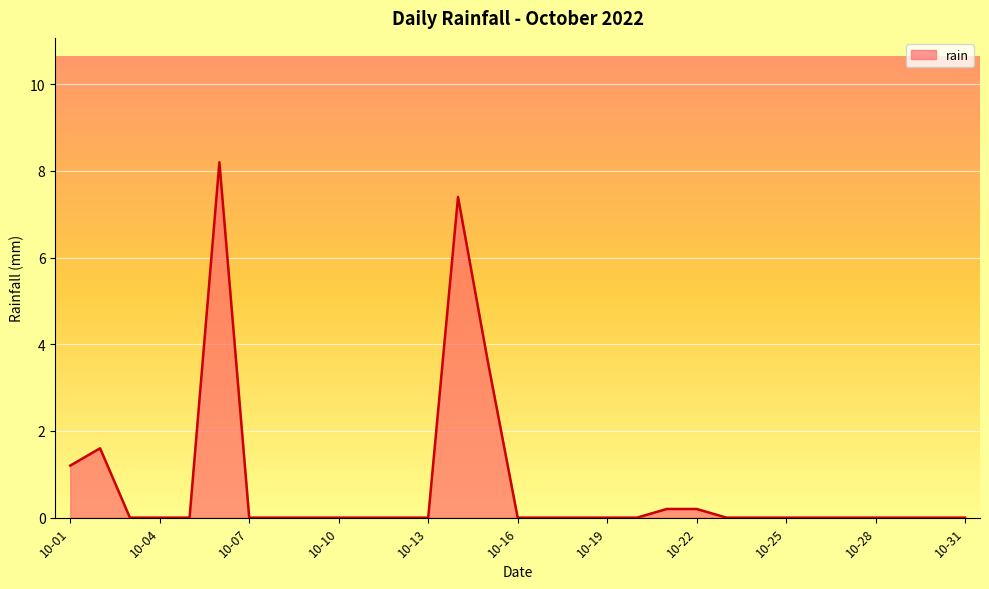

What is the greatest value displayed?

8.2